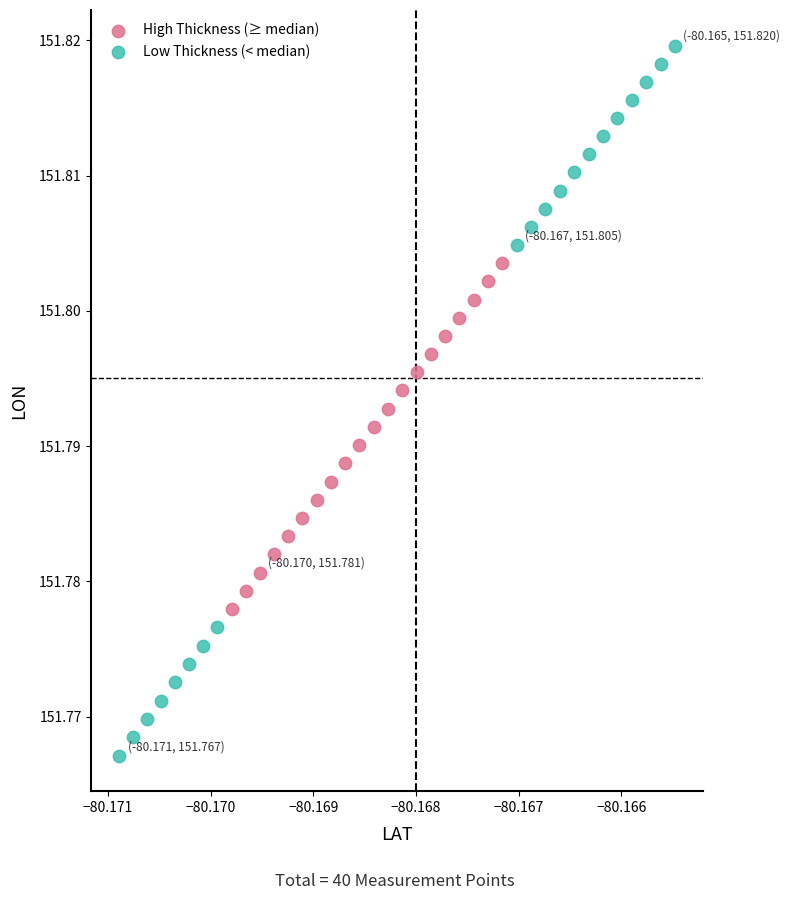

What are all the series names shown in the legend?

High Thickness (≥ median), Low Thickness (< median)